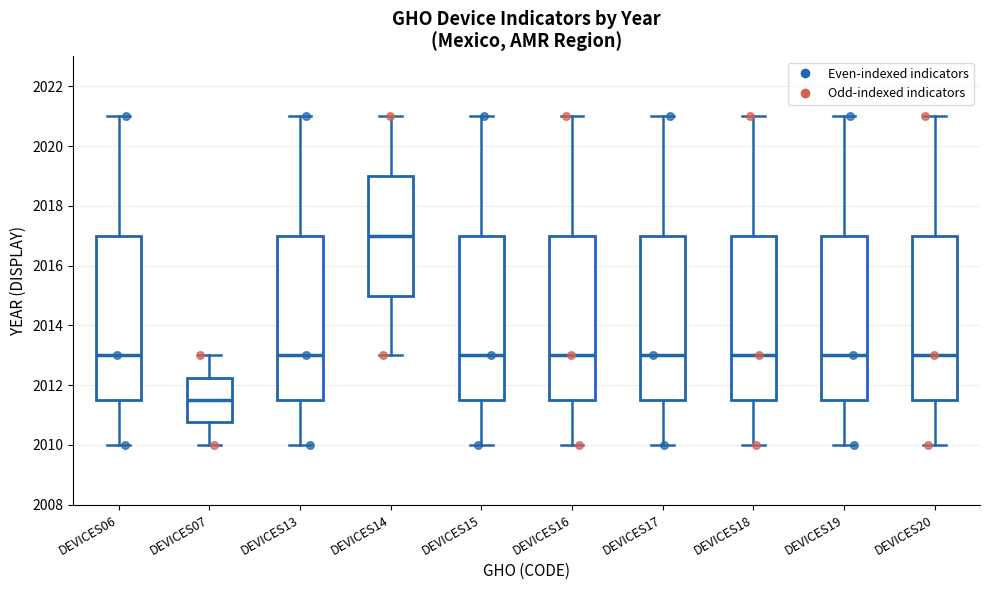

Where does the upper whisker of the box for DEVICES13 end on the y-axis? The values are not printed on the chart, so give them approximately, as read against the axis.

2021.0